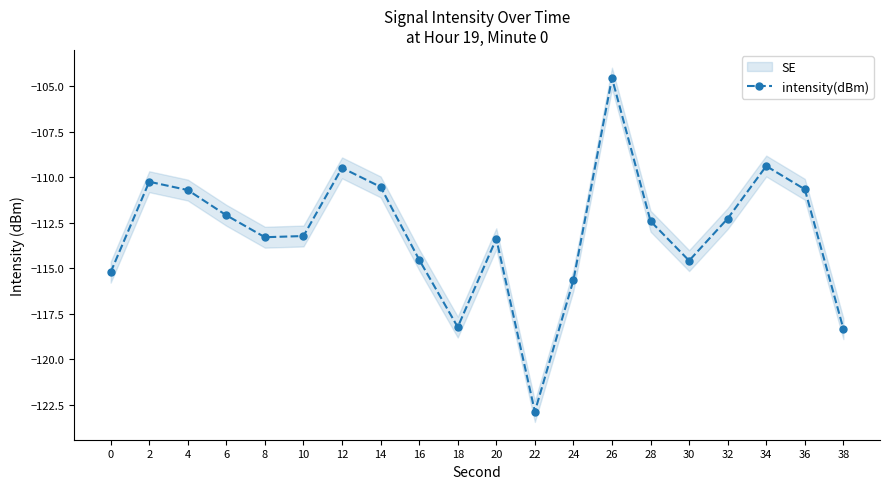

What is the value of the 11th point from the left?

-113.4